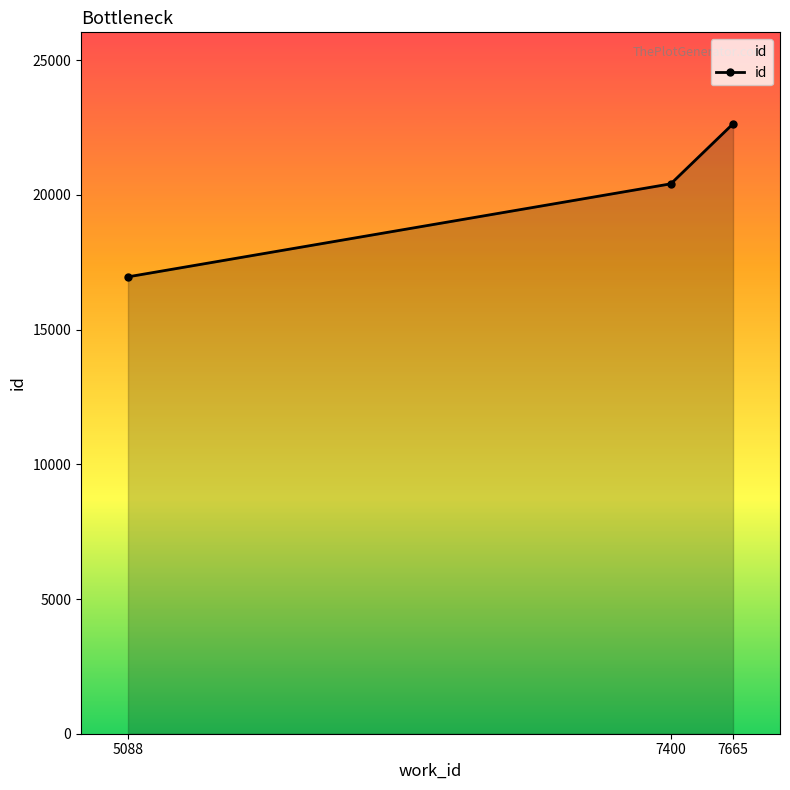

At which label is the value closest to 19800?

7400